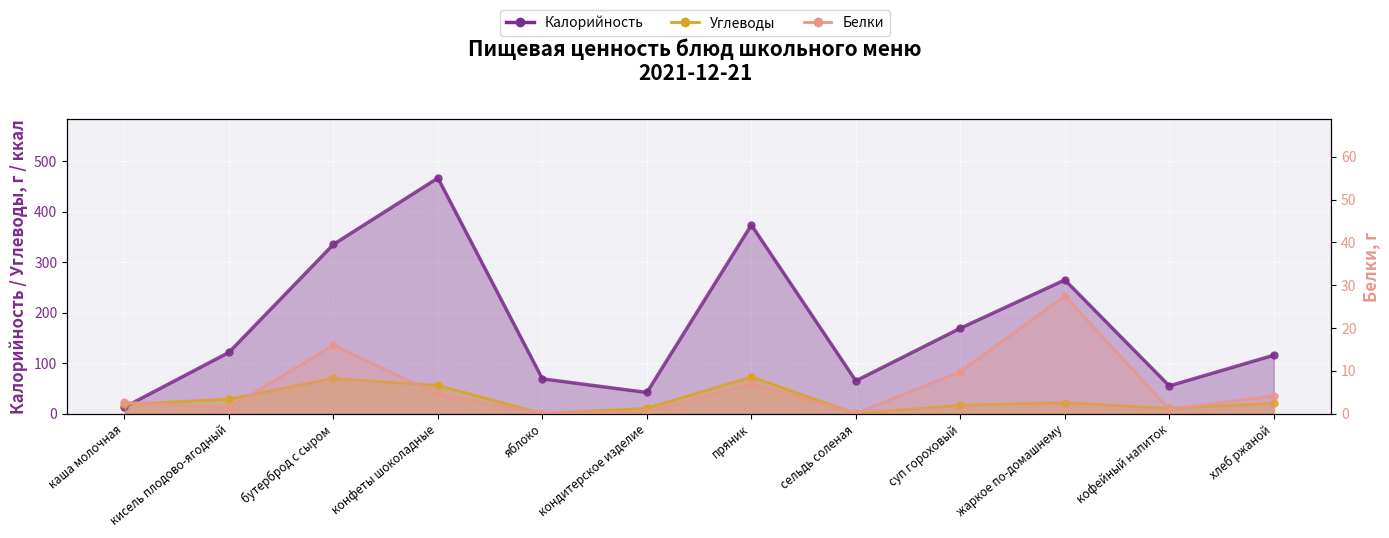

At which label is Калорийность closest to 239?

жаркое по-домашнему